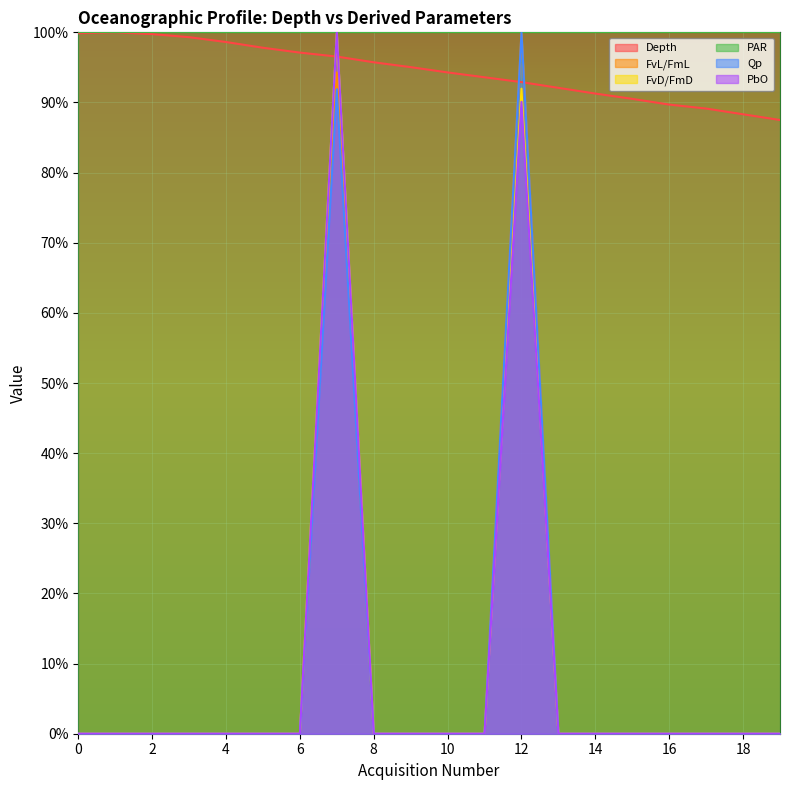

At which label does Depth reach its peak?

1